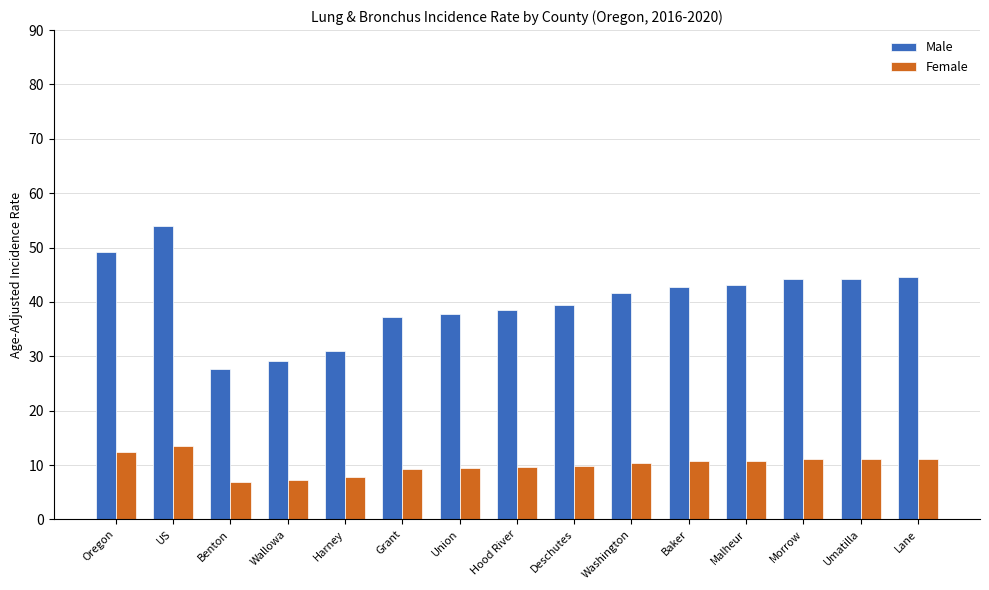

At which label does Female first exceed 10?

Oregon